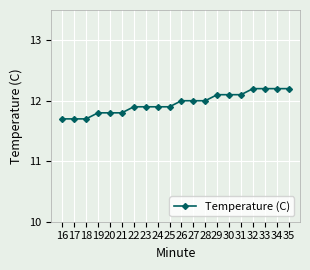

Does the chart display data point markers on the line(s)?

Yes